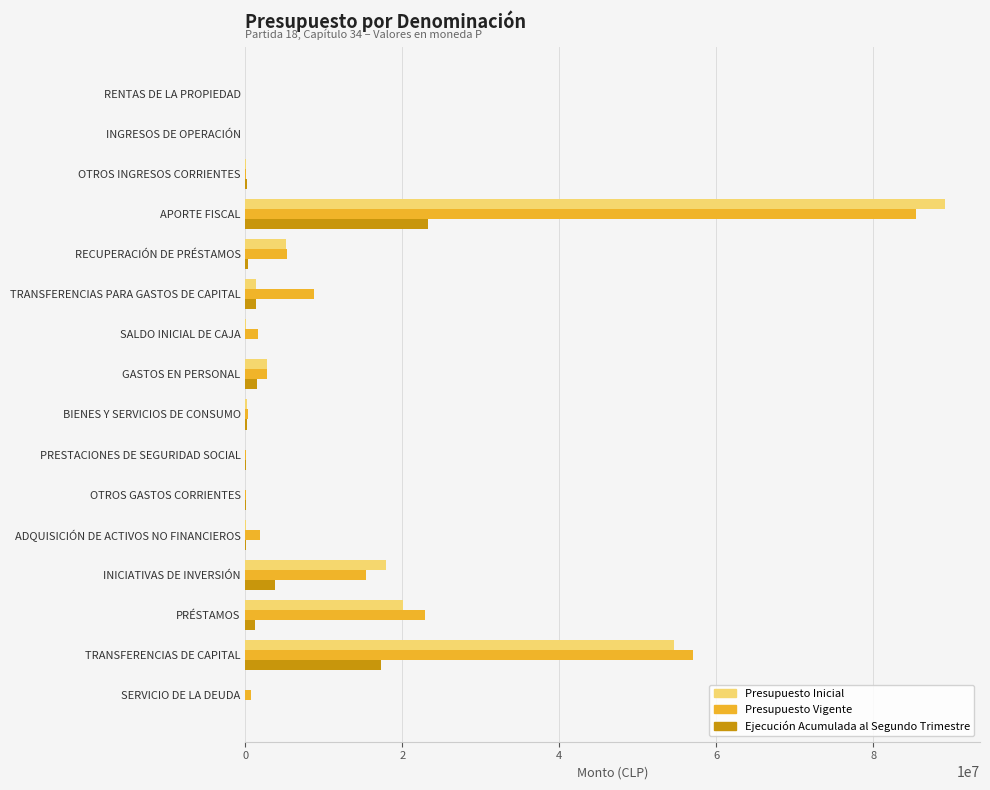

What is the maximum value shown in the chart?

89170495